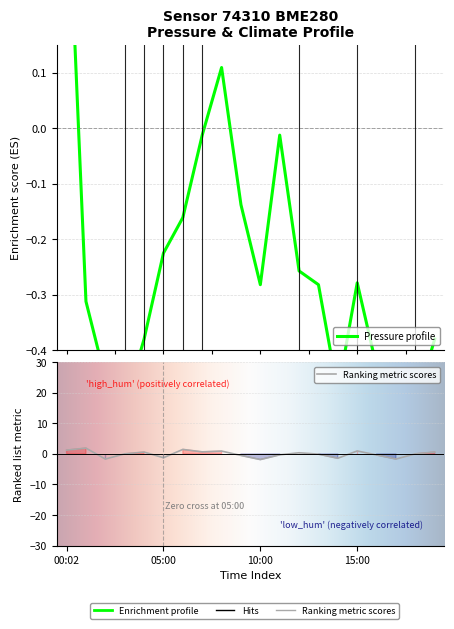

How many values in the humidity series are below 0?

9